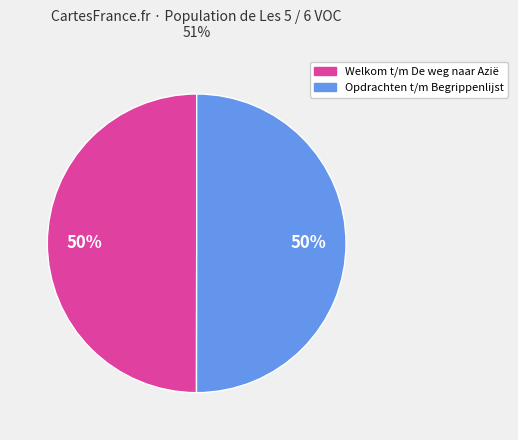

How many slices are in this pie chart?

2